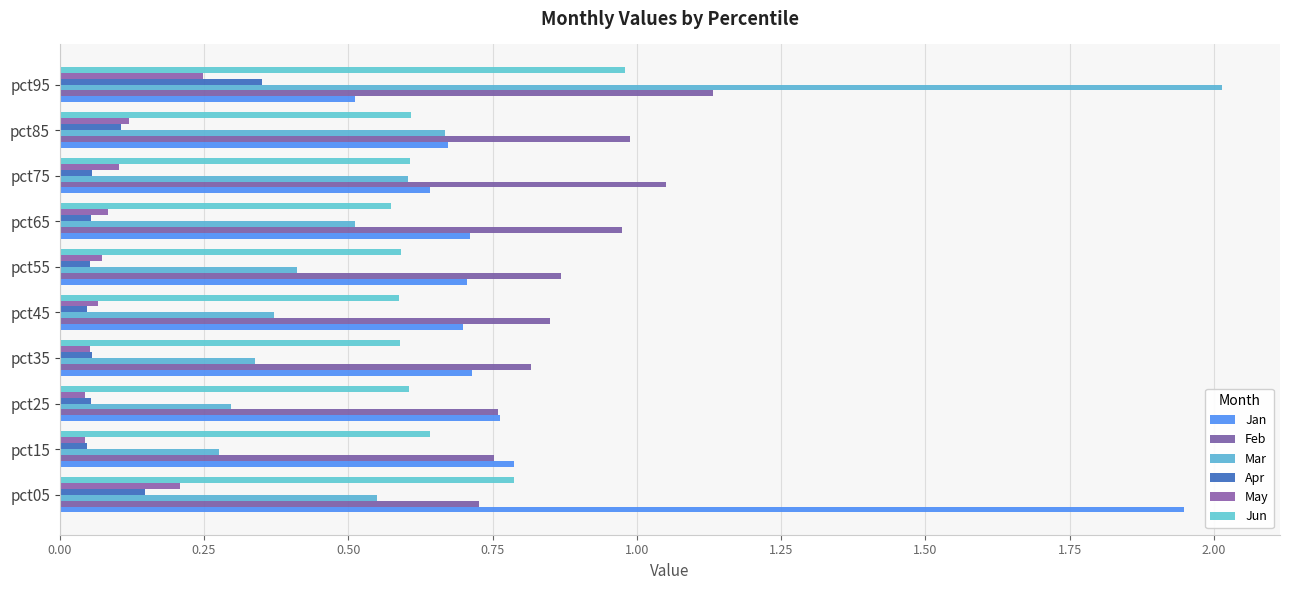

Which series has the largest total across all categories?

Feb